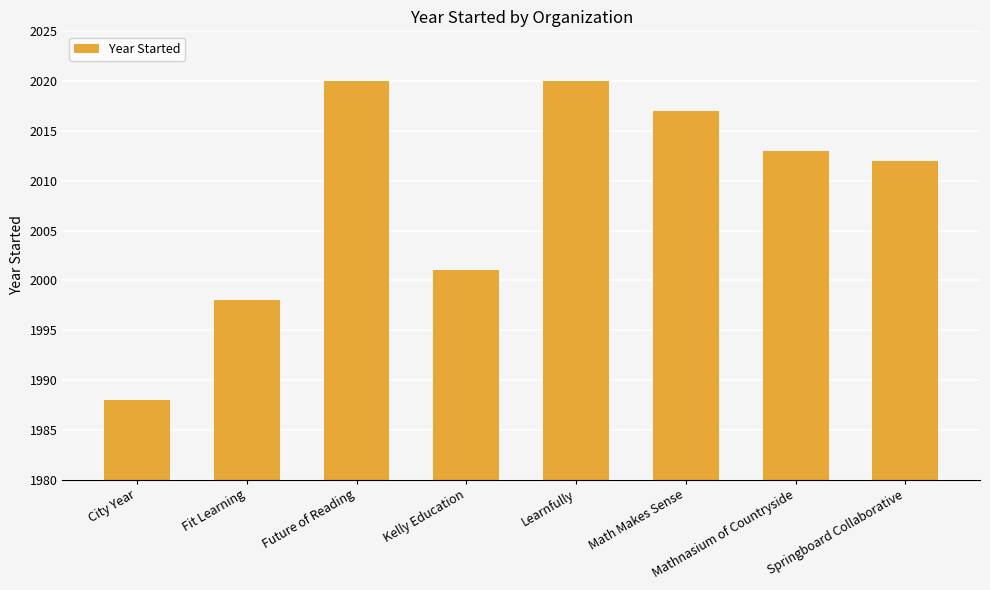

What is the label of the 6th bar from the right?

Future of Reading